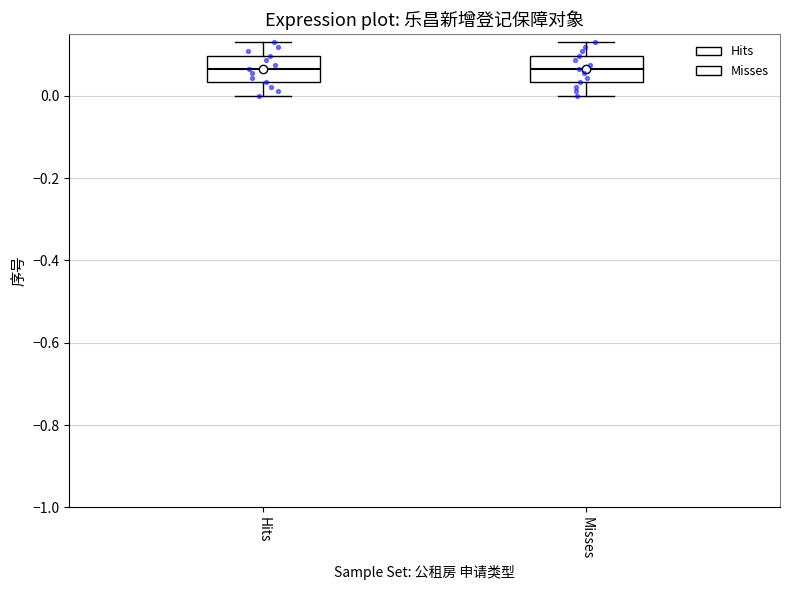

Where does the upper whisker of the box for Hits end on the y-axis? The values are not printed on the chart, so give them approximately, as read against the axis.

0.14